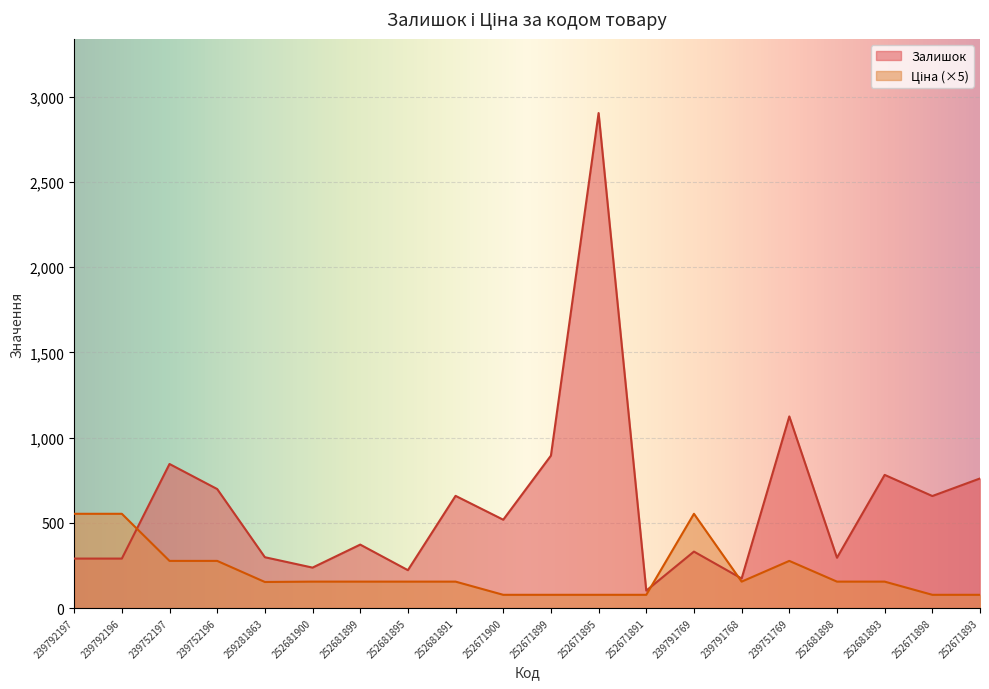

Reading left to right, extract all data points from this chart.

Залишок: 239792197=290.0	239792196=290.0	239752197=845.0	239752196=698.0	259281863=298.0	252681900=237.0	252681899=372.0	252681895=222.0	252681891=658.0	252671900=518.0	252671899=894.0	252671895=2904.0	252671891=102.0	239791769=331.0	239791768=173.0	239751769=1124.0	252681898=295.0	252681893=781.0	252671898=657.0	252671893=760.0
Ціна: 239792197=552.8	239792196=552.8	239752197=276.4	239752196=276.4	259281863=152.7	252681900=154.8	252681899=154.8	252681895=154.8	252681891=154.8	252671900=77.4	252671899=77.4	252671895=77.4	252671891=77.4	239791769=552.8	239791768=154.8	239751769=276.4	252681898=154.8	252681893=154.8	252671898=77.4	252671893=77.4